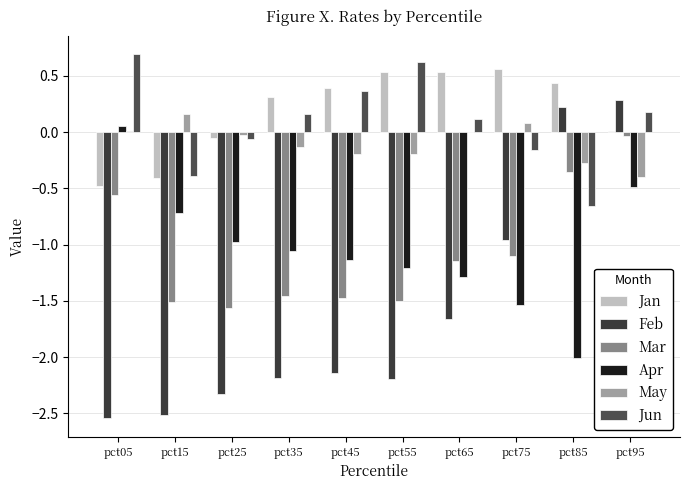

How many groups of bars are there?

10